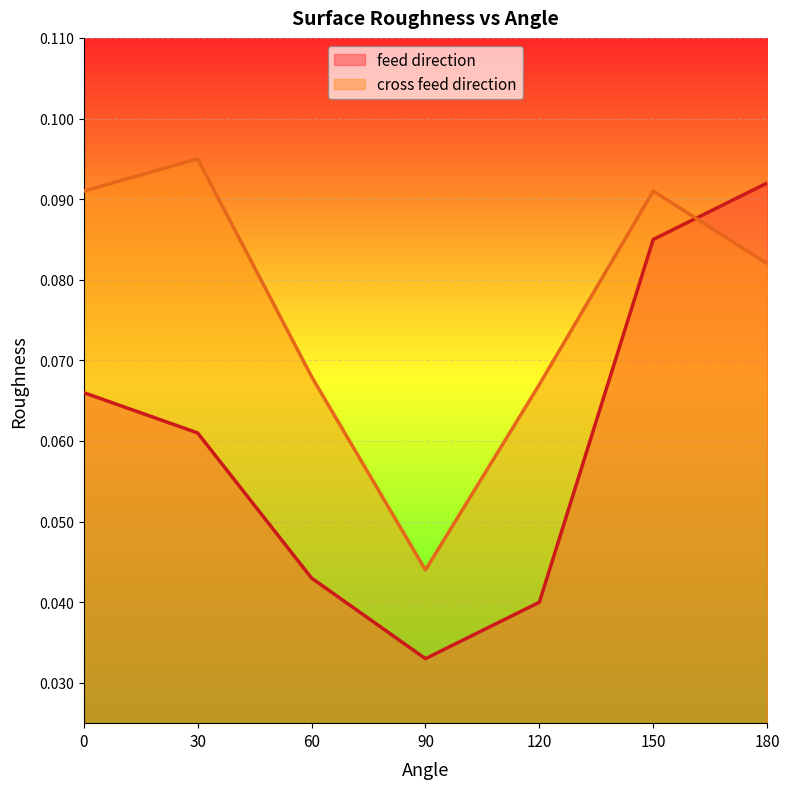

True or false: cross feed direction and feed direction intersect in this chart.

True